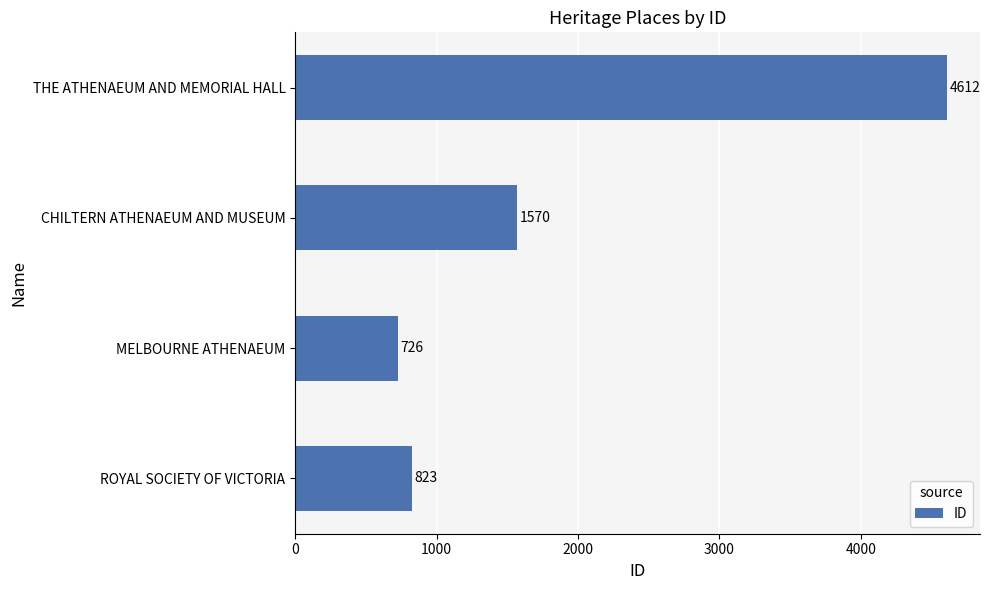

True or false: the data shows 4612 at THE ATHENAEUM AND MEMORIAL HALL.

True